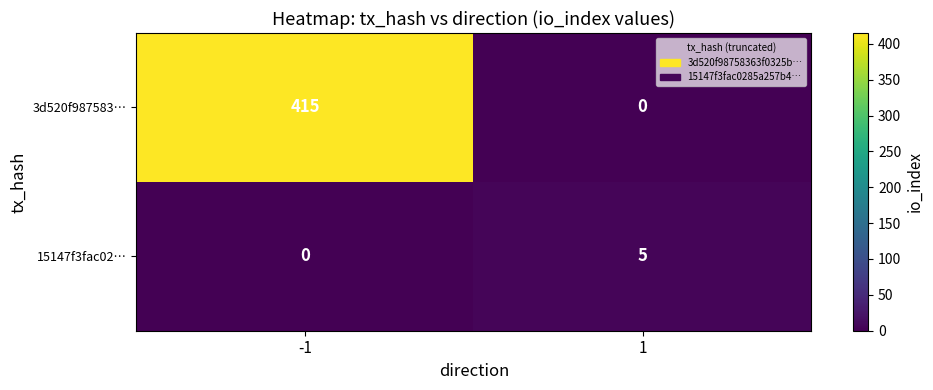

Rank the series by their average value, from highest to lowest.

3d520f987583…, 15147f3fac02…